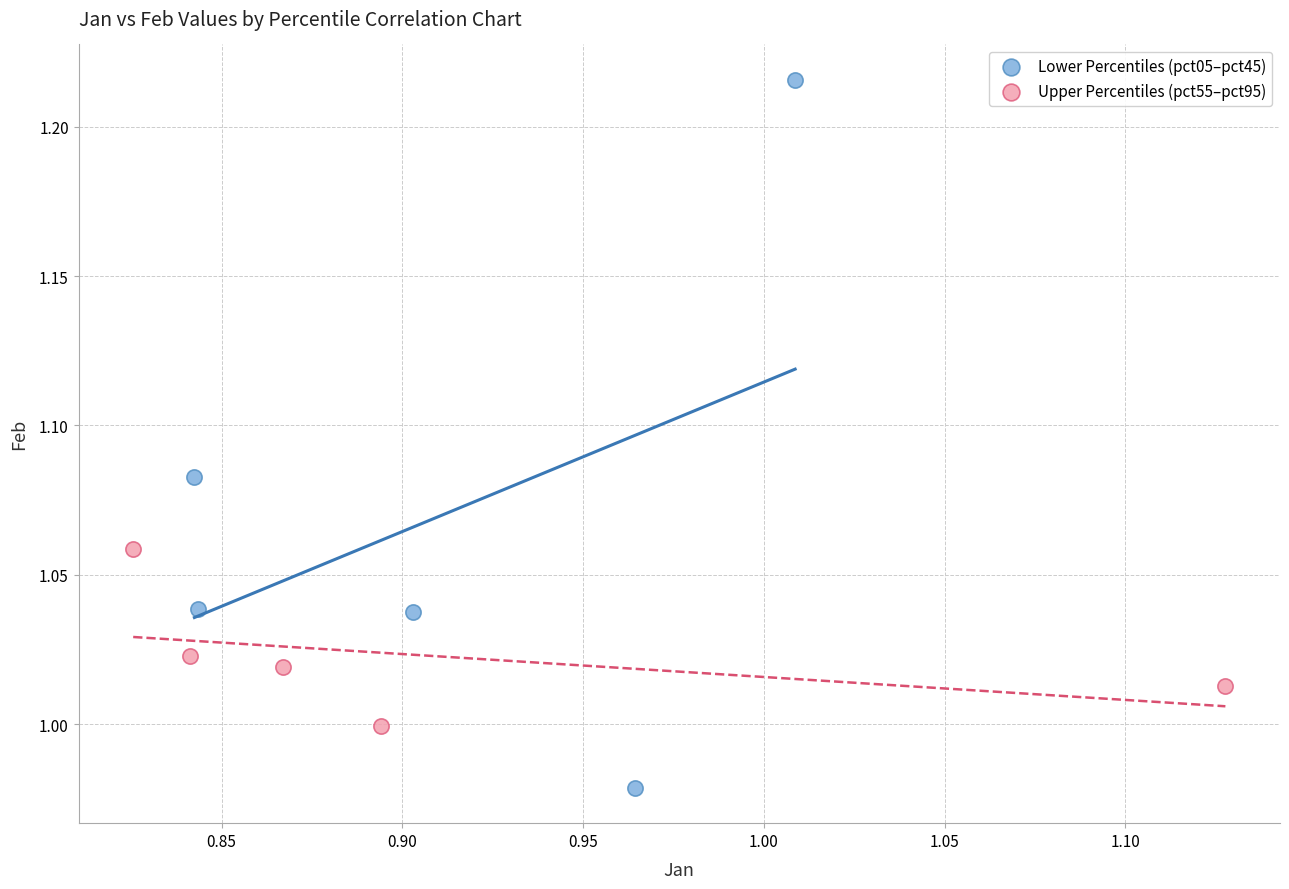

Which series reaches the maximum Y coordinate?

Lower Percentiles (pct05–pct45)